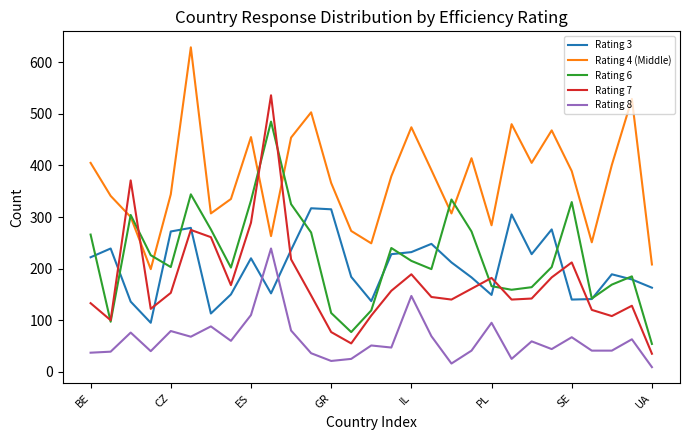

Rank the series by their maximum value, from lowest to highest.

Rating 8, Rating 3, Rating 6, Rating 7, Rating 4 (Middle)